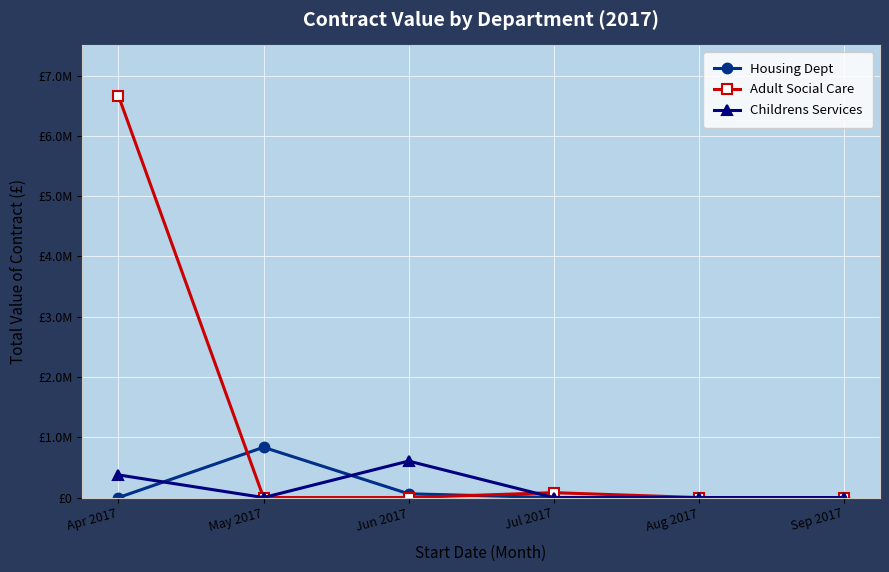

What are all the series names shown in the legend?

Housing Dept, Adult Social Care, Childrens Services